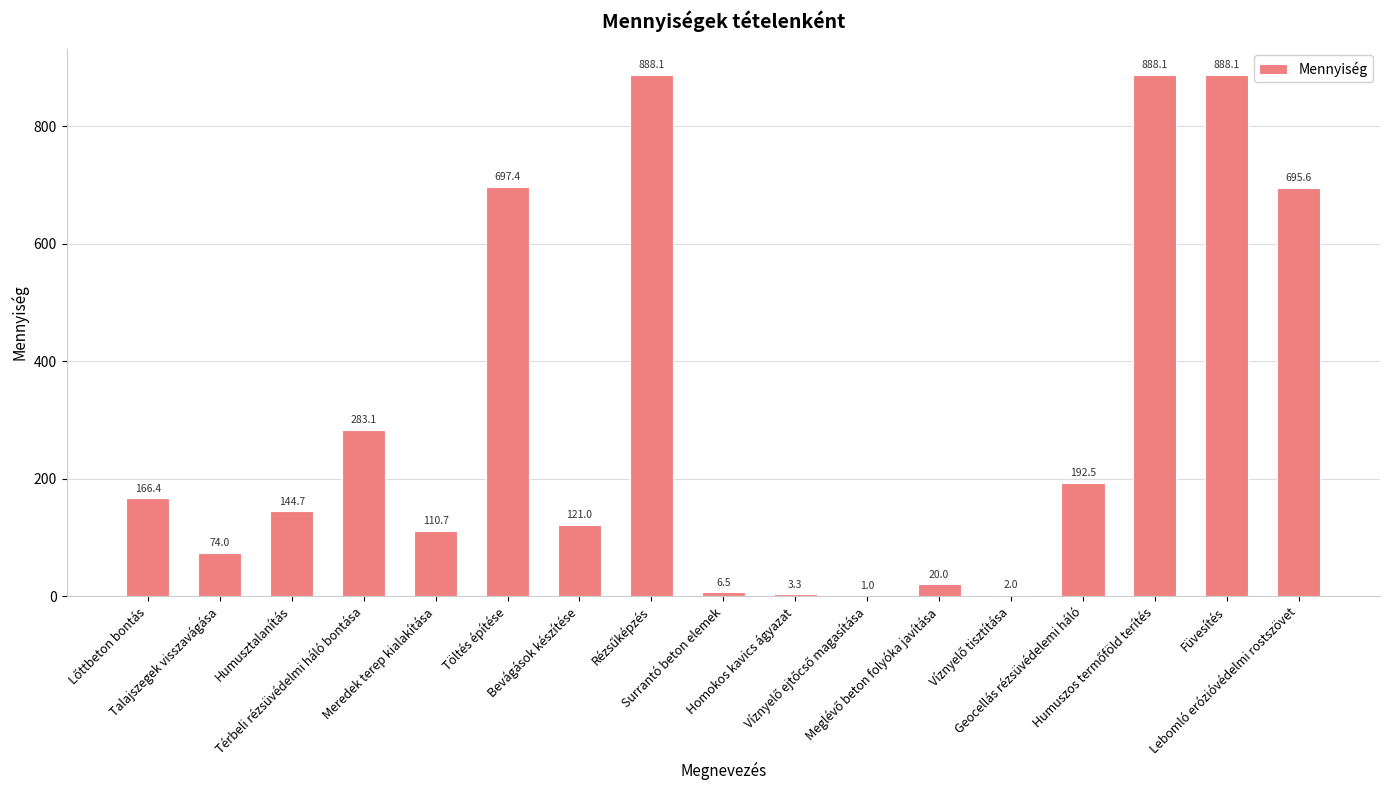

Does the chart contain stacked bars?

No